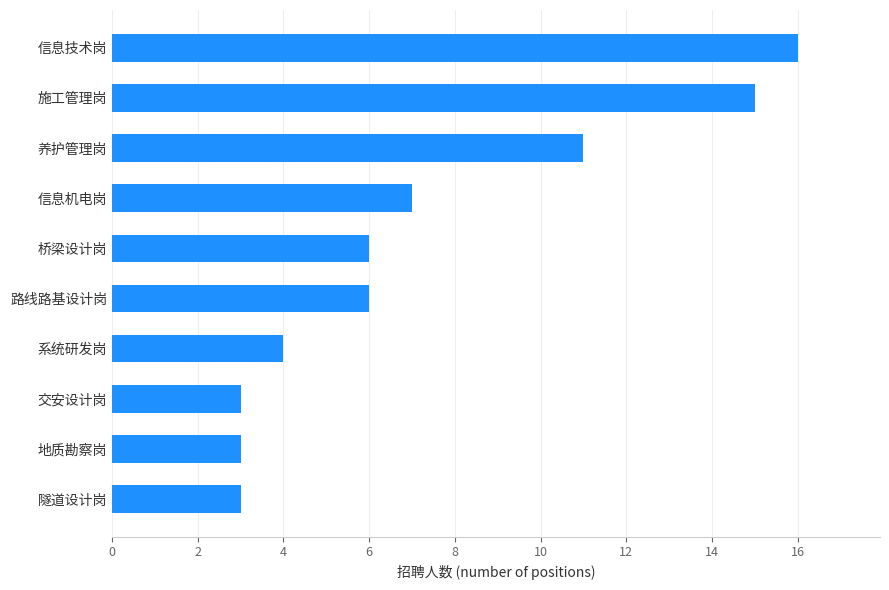

Are the bars horizontal?

Yes